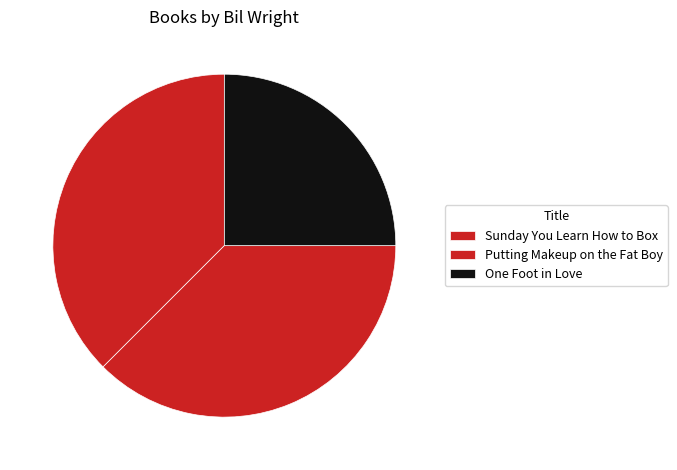

What portion of the pie excludes One Foot in Love?

75.0%